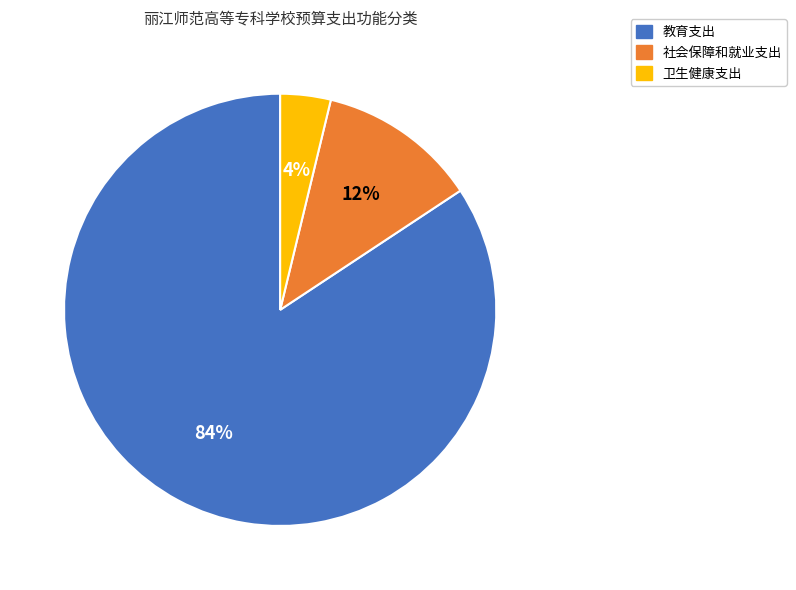

Which category has the smallest portion of the pie?

卫生健康支出